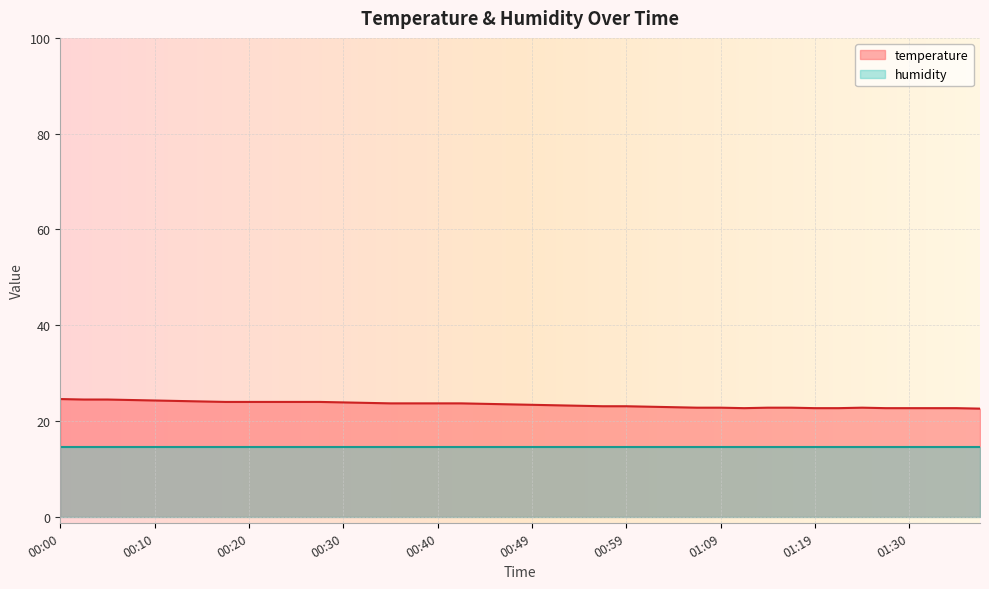

The value at 00:47 is 36.5. True or false?

False